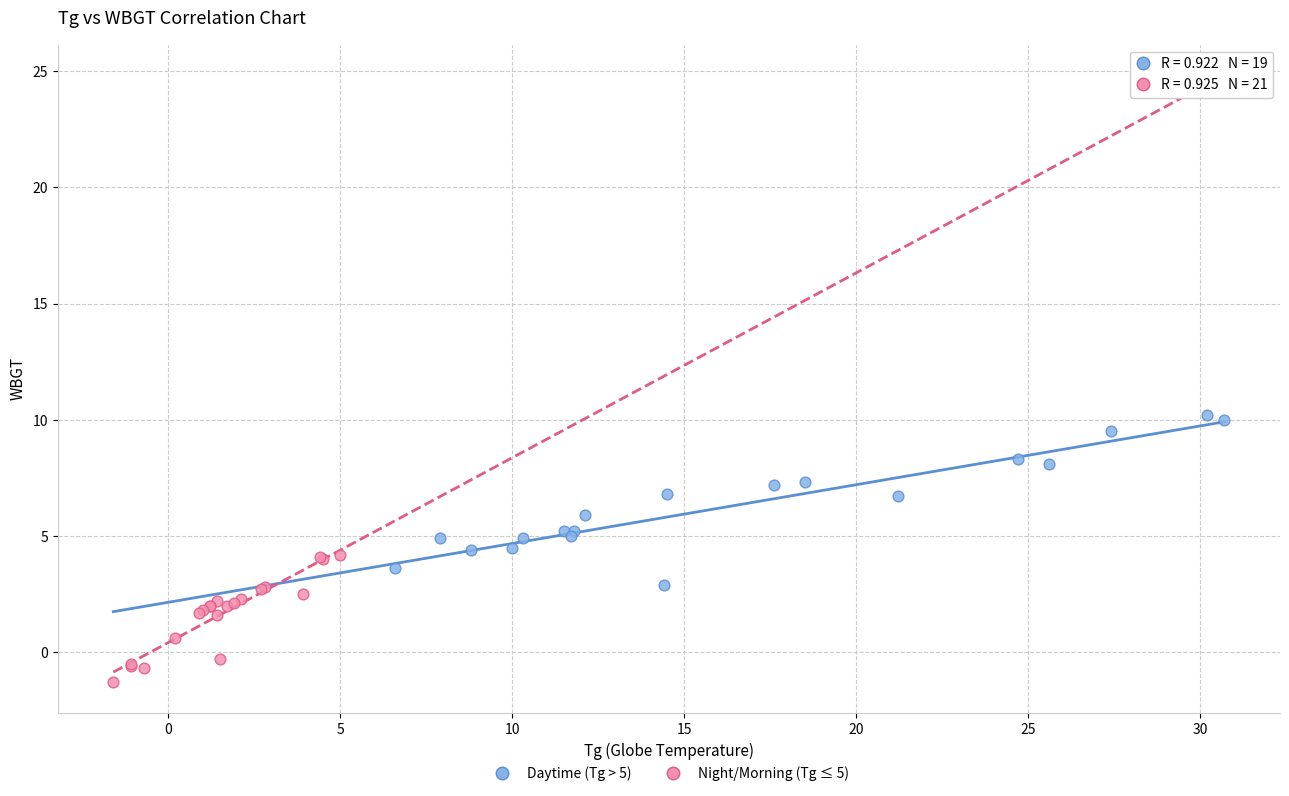

What are all the series names shown in the legend?

Daytime (Tg > 5), Night/Morning (Tg ≤ 5)